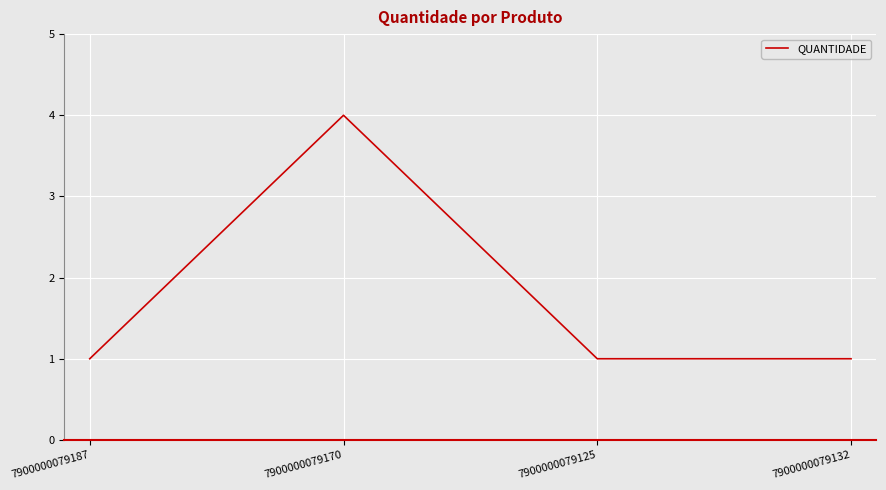

The chart shows a value of 4 at 7900000079170. True or false?

True